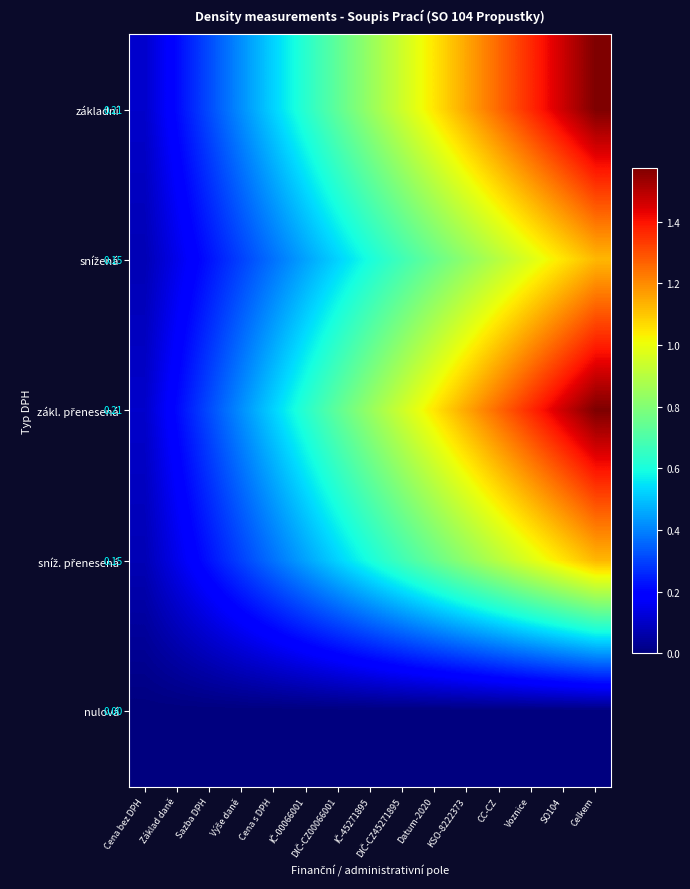

True or false: sníž. přenesená has a value of 0.0 at Cena bez DPH.

False